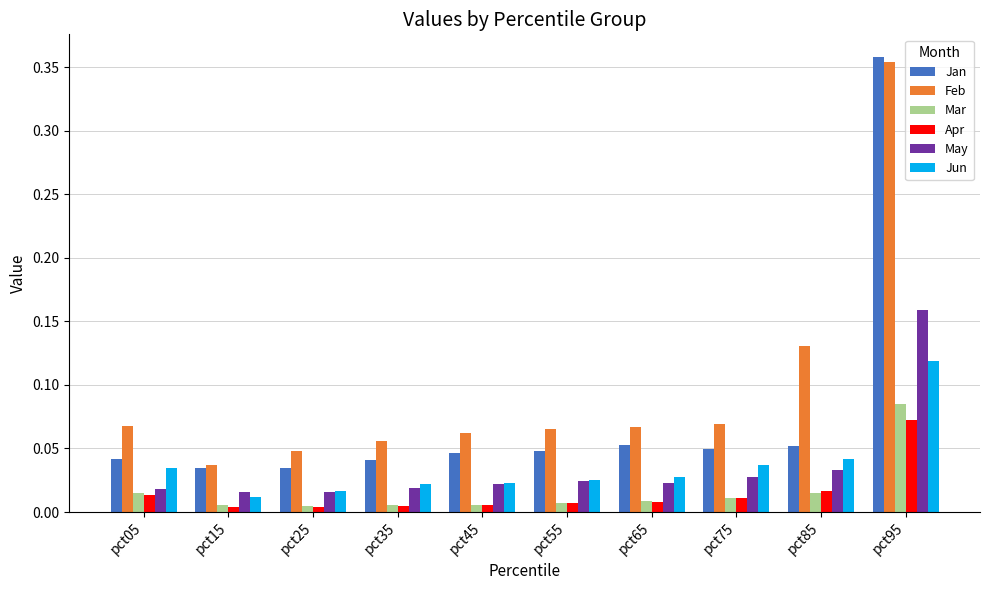

At which category is the sum across all series the highest?

pct95